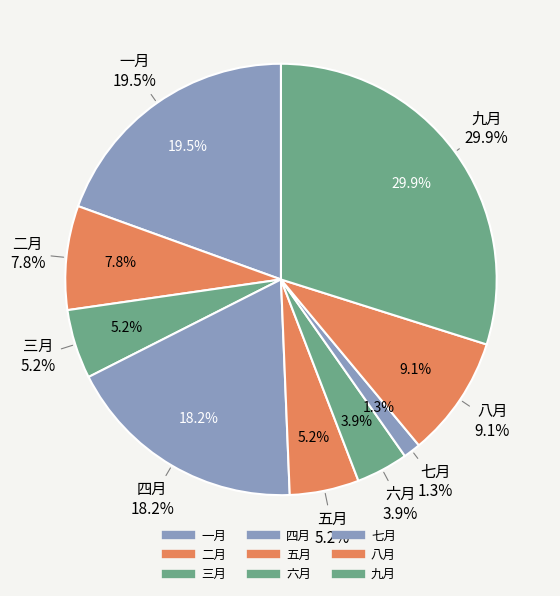

To the nearest percent, what is the combined percentage of 六月 and 七月?

5%